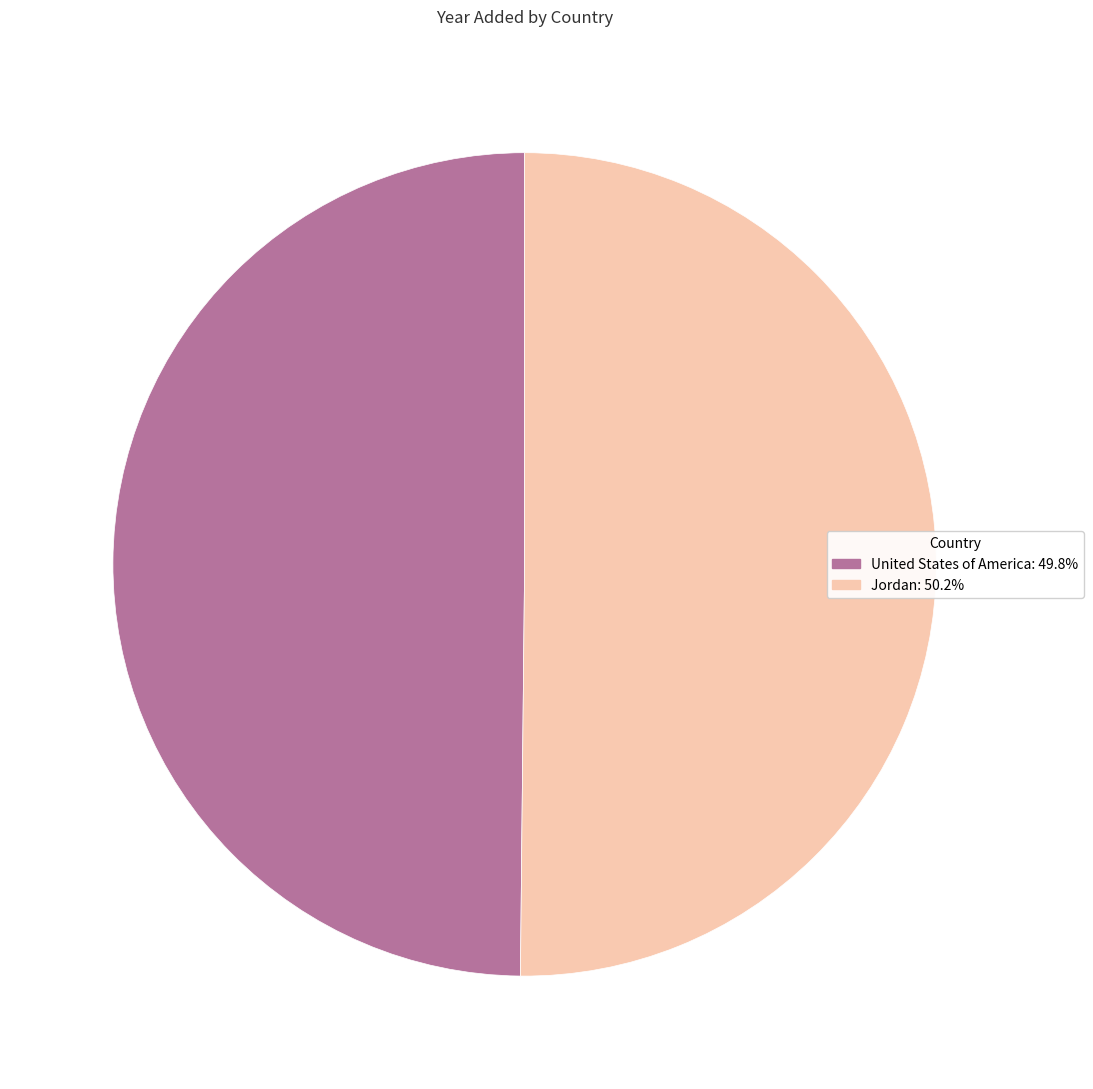

Approximately how many times larger is the value at Jordan: 50.2% compared to United States of America: 49.8%?

1.0